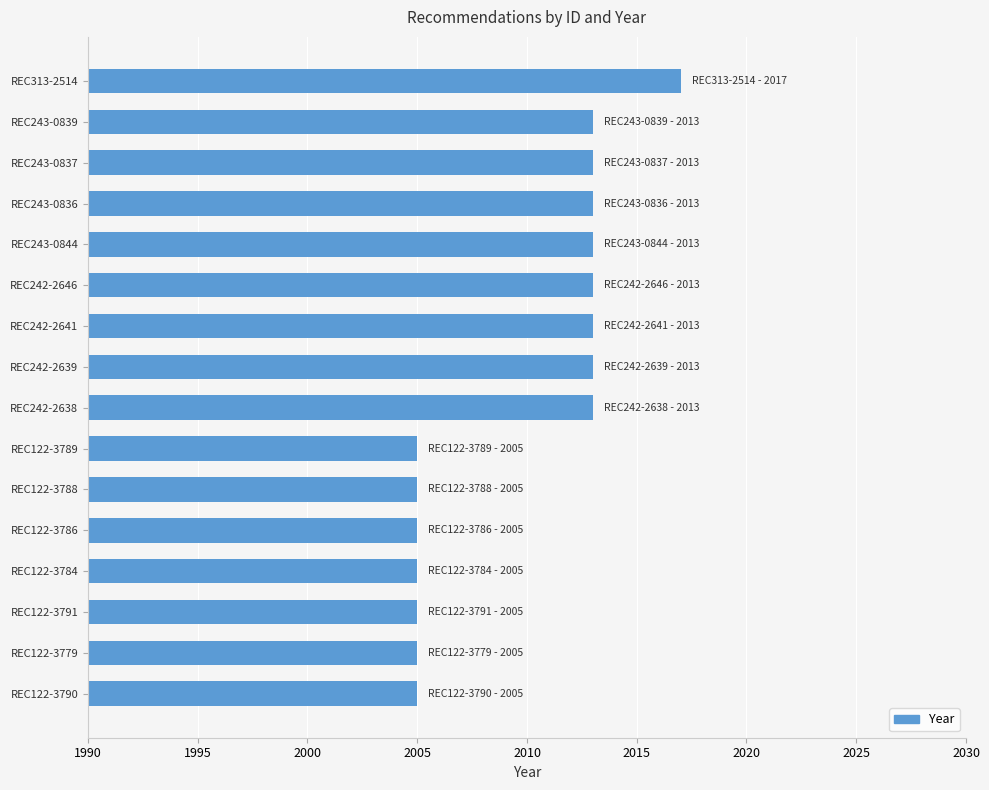

Reading top to bottom, extract all data points from this chart.

2017	2013	2013	2013	2013	2013	2013	2013	2013	2005	2005	2005	2005	2005	2005	2005